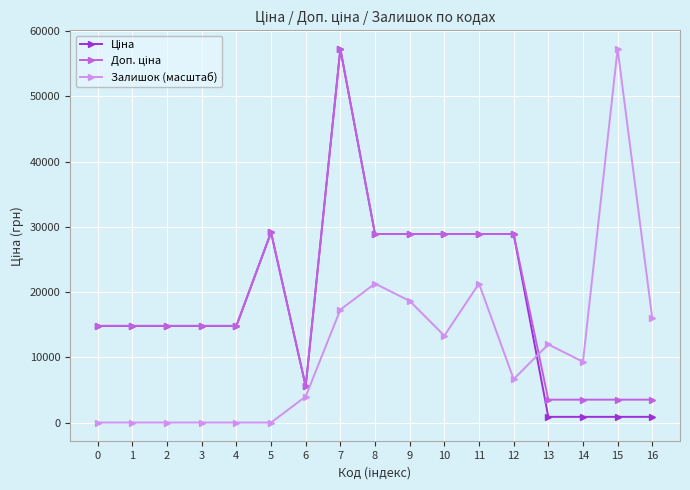

At which category is the sum across all series the highest?

7